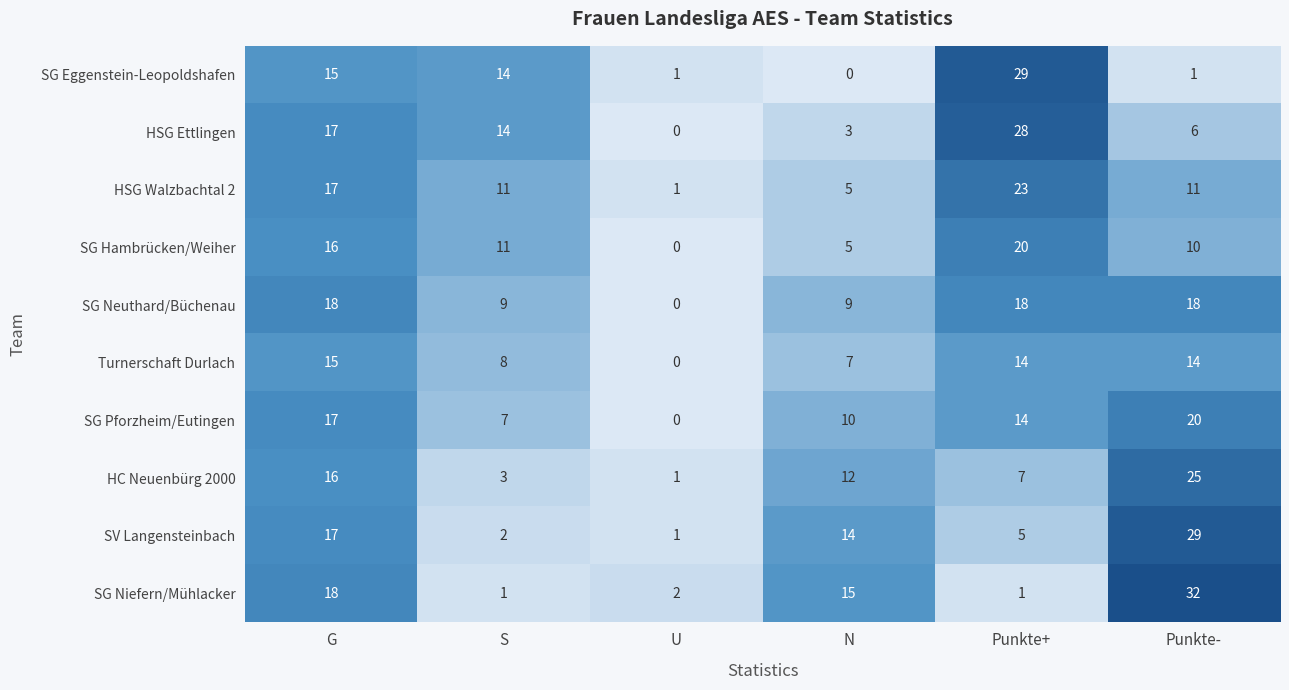

What is the difference between the highest and lowest values at G?

3